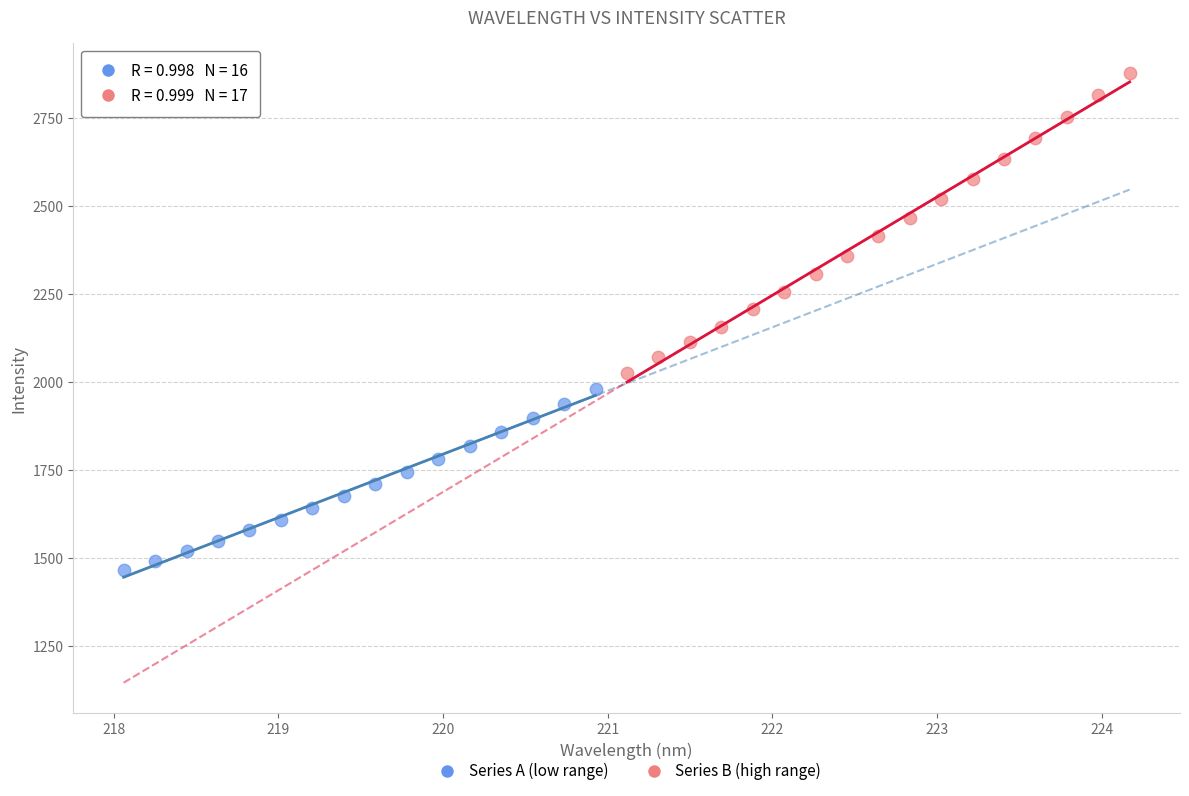

Which series reaches the maximum Y coordinate?

Series B (high range)